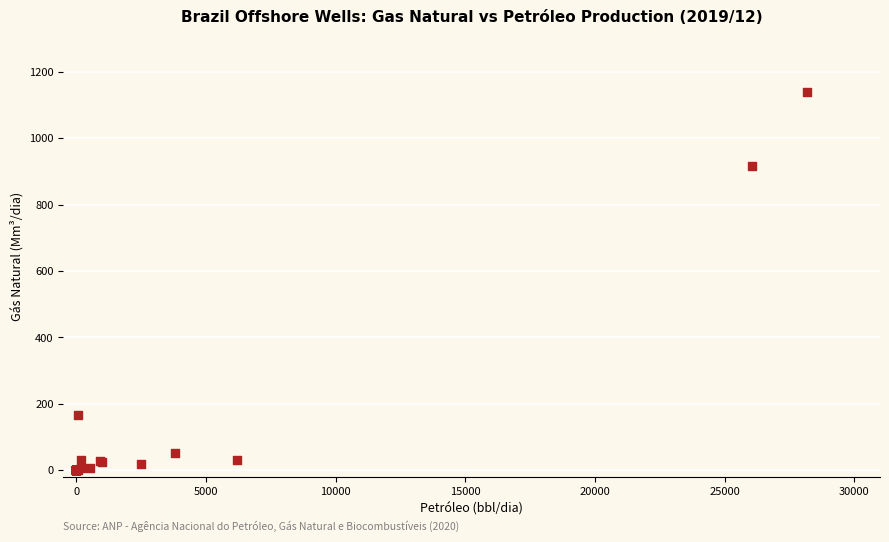

What Y value in the scatter plot is closest to 568?

917.0